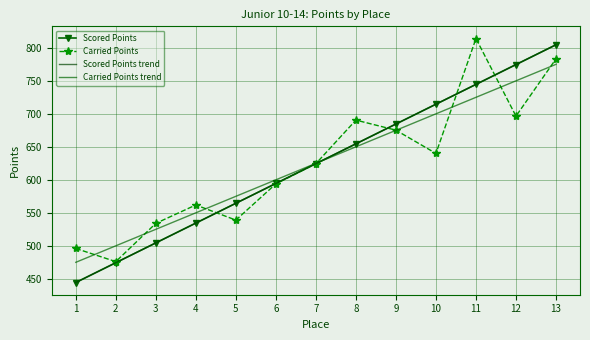

Between which two adjacent categories do Scored Points and Carried Points first intersect?

4 and 5